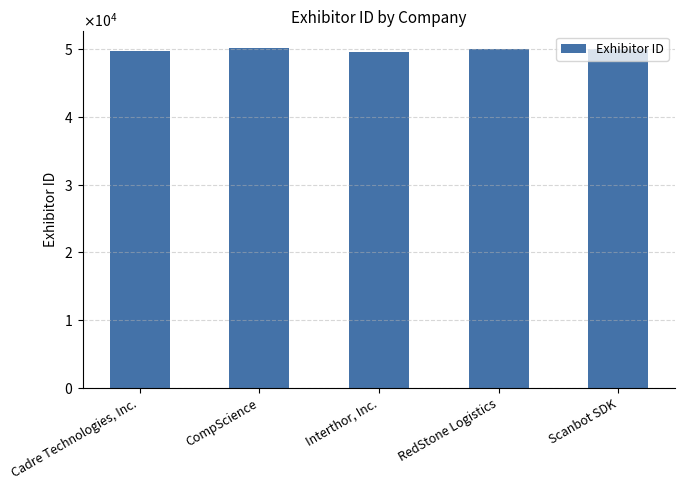

Reading right to left, what are all the values shown in this chart?

50089	49987	49579	50146	49725